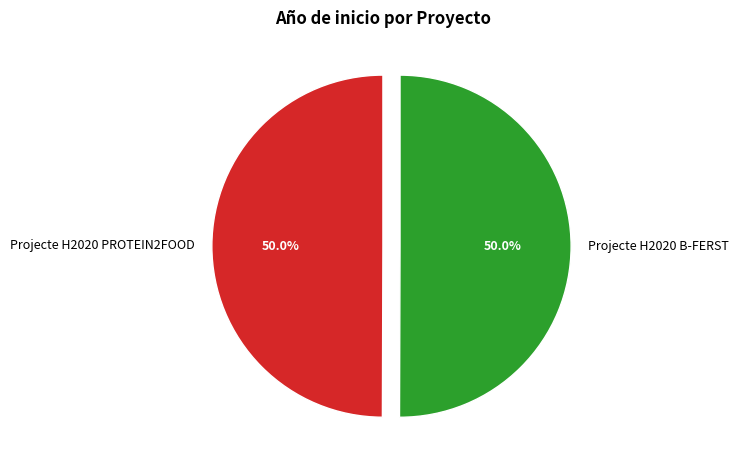

Is it true that Projecte H2020 PROTEIN2FOOD is 44% of the pie?

False